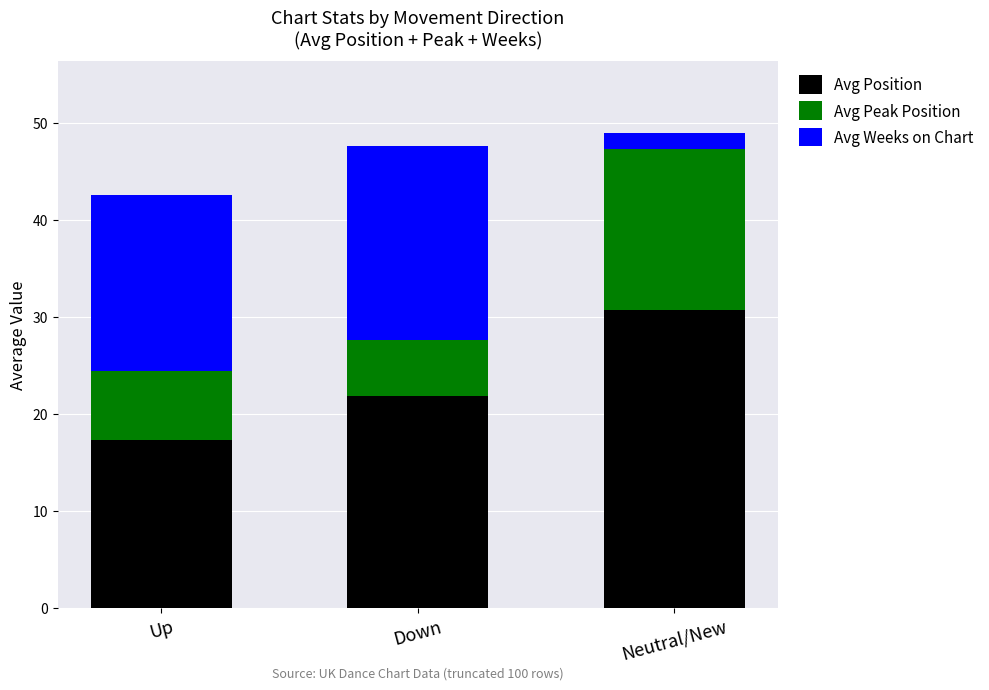

How many bars are there in total?

3